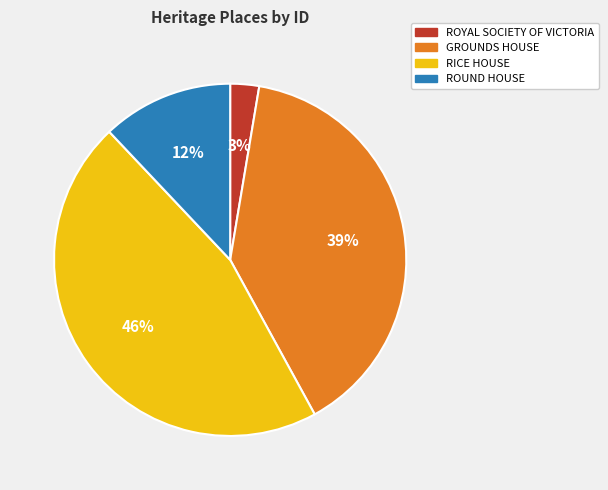

Rank the categories by value from highest to lowest.

RICE HOUSE, GROUNDS HOUSE, ROUND HOUSE, ROYAL SOCIETY OF VICTORIA